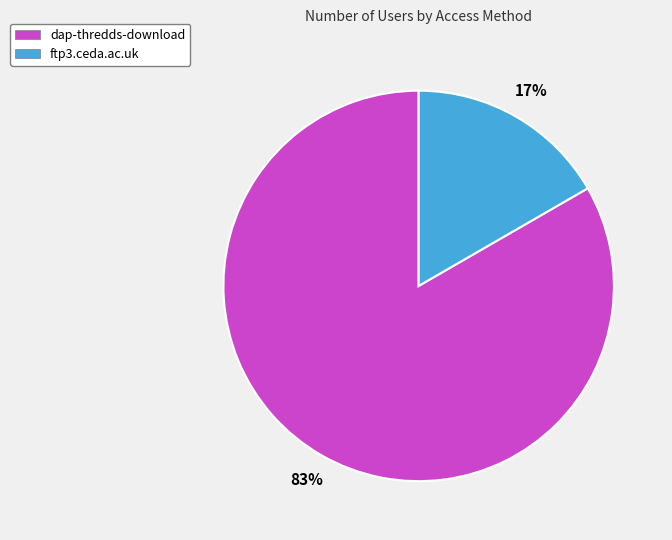

To the nearest percent, what percentage of the pie is ftp3.ceda.ac.uk?

17%